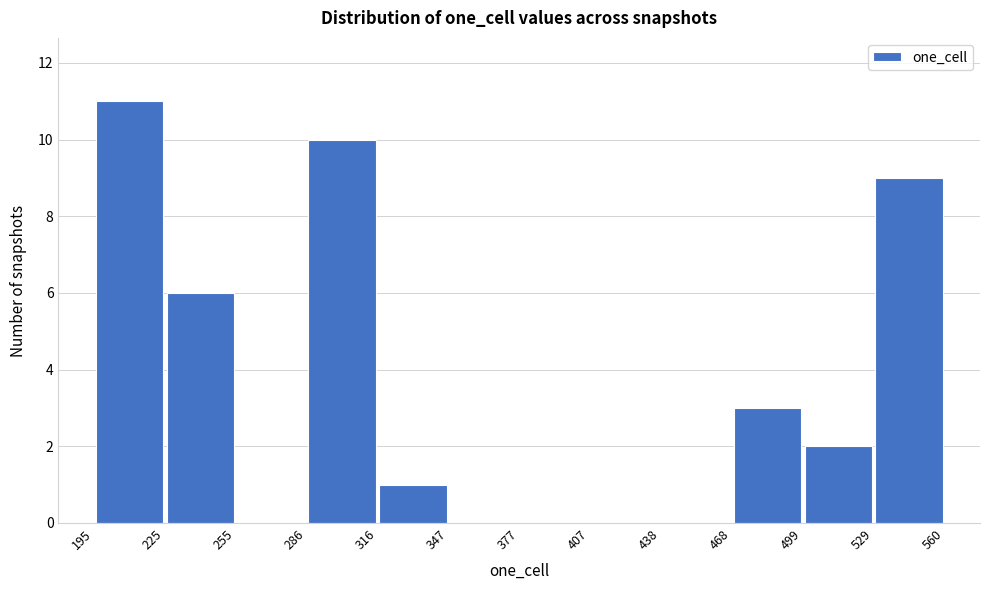

Reading left to right, list every bar in this chart as the range it spans on the x-axis followed by its height. The values are not printed on the chart, so give them approximately, as read against the axis.

195 to 225: 11
225 to 255: 6
255 to 286: 0
286 to 316: 10
316 to 347: 1
347 to 377: 0
377 to 407: 0
407 to 438: 0
438 to 468: 0
468 to 499: 3
499 to 529: 2
529 to 560: 9